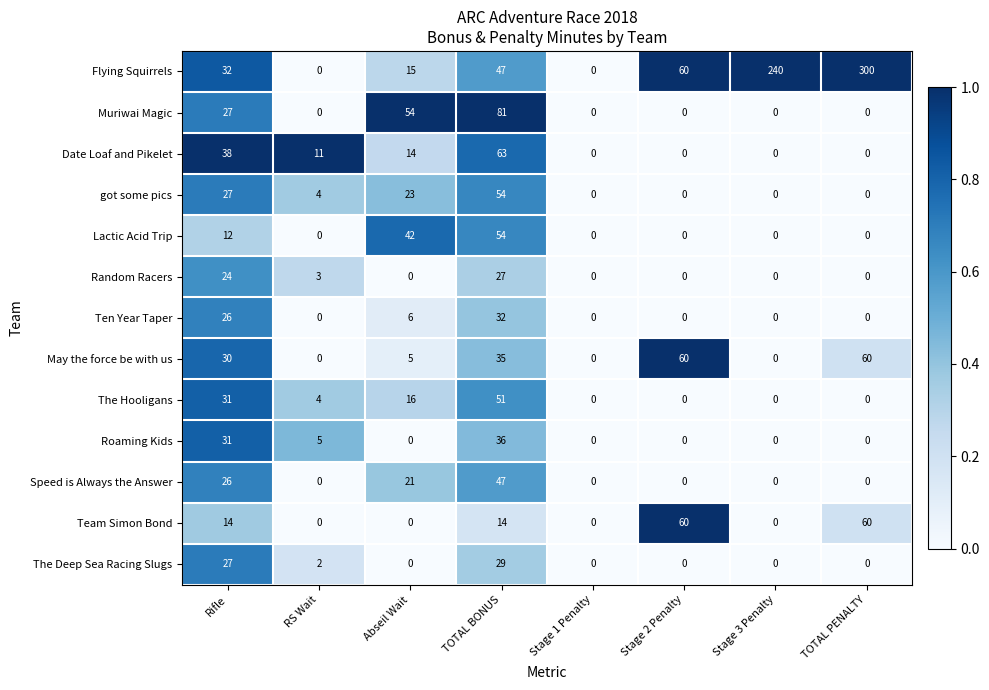

What is the spread (max minus min) of values at Abseil Wait?

54